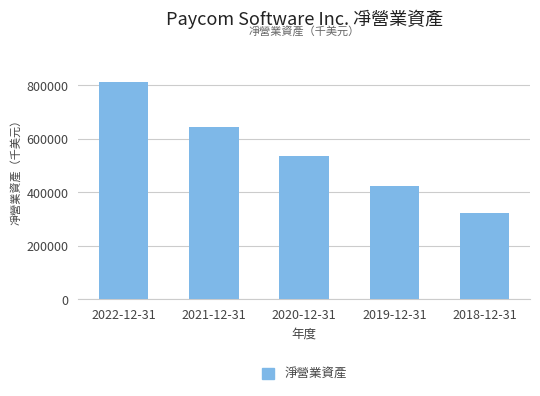

What position from the right is 2021-12-31?

4